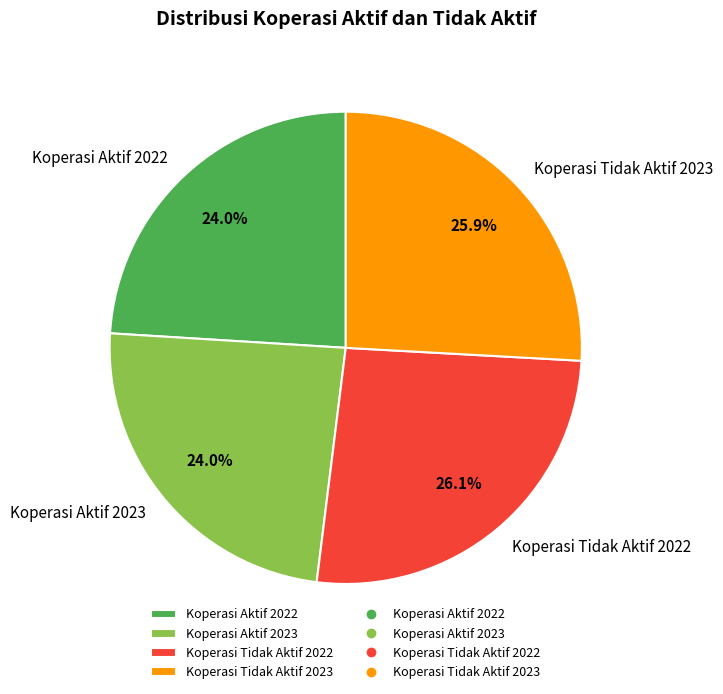

Is there any slice that represents more than half of the pie?

No